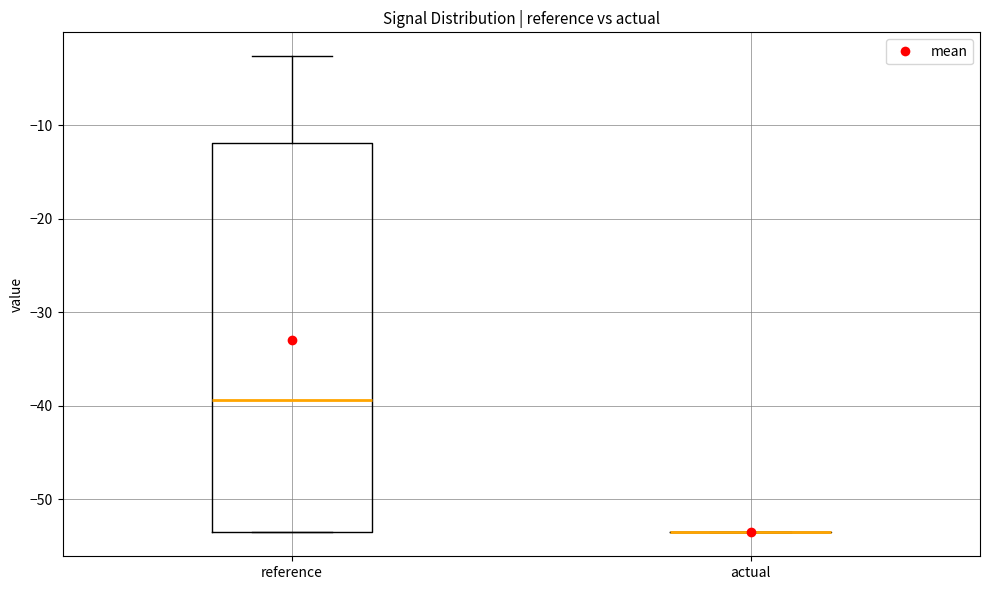

Reading left to right, read every box against the y-axis: the position of its median line, the range the box covers, and the ends of its whiskers. The values are not printed on the chart, so give them approximately, as read against the axis.

reference: median -39, box -54 to -12, whiskers -54 to -3
actual: box collapsed to a line at -54, whiskers -54 to -54